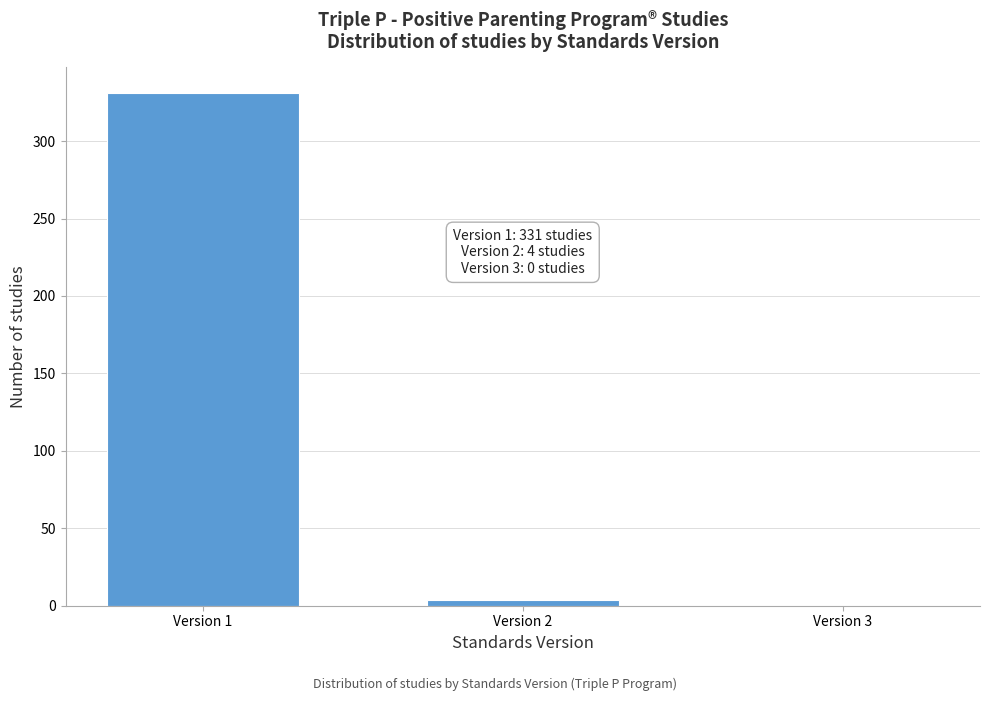

Reading left to right, extract all data points from this chart.

Version 1=331	Version 2=4	Version 3=0